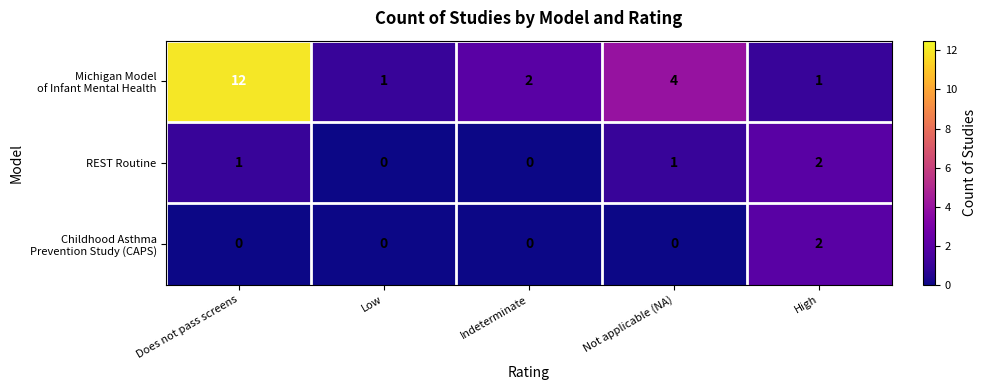

The value of REST Routine at Not applicable (NA) is 1. True or false?

True